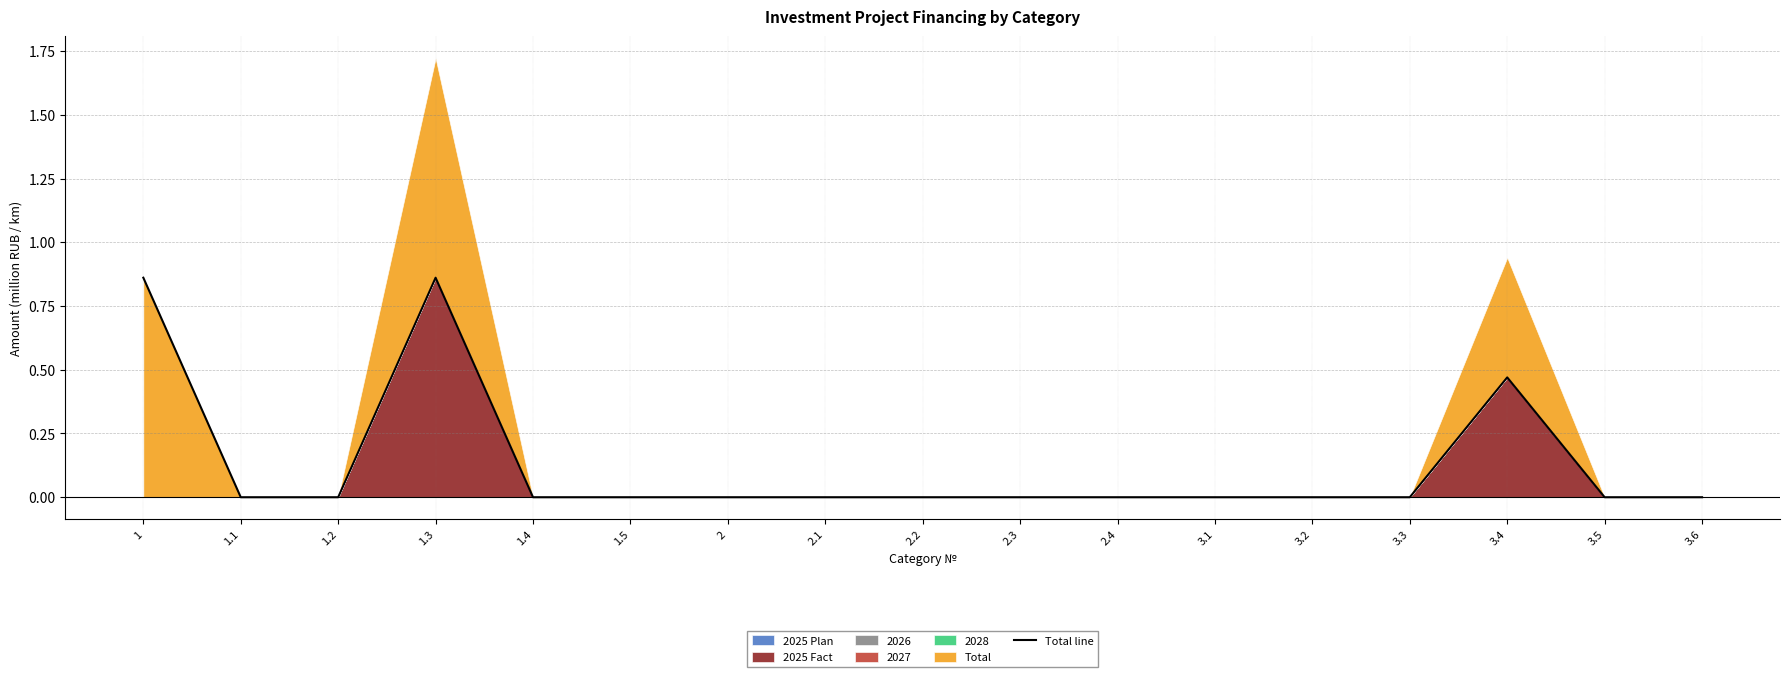

What is the label of the 7th point from the left?

2